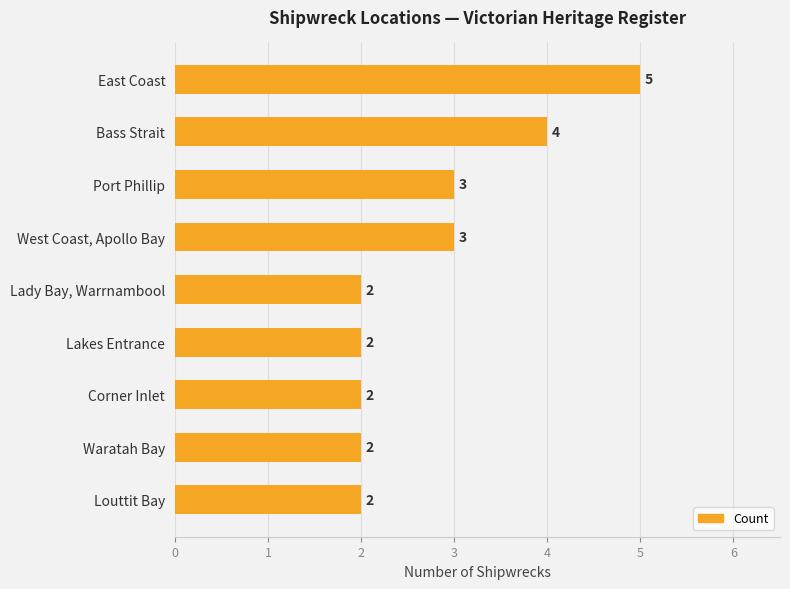

Between Lady Bay, Warrnambool and Bass Strait, which is larger?

Bass Strait